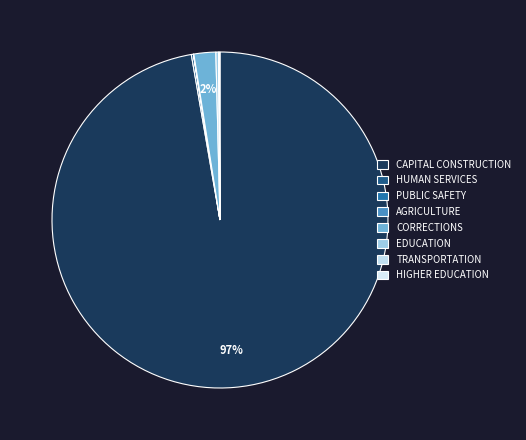

Which slice represents more than half of the pie?

CAPITAL CONSTRUCTION